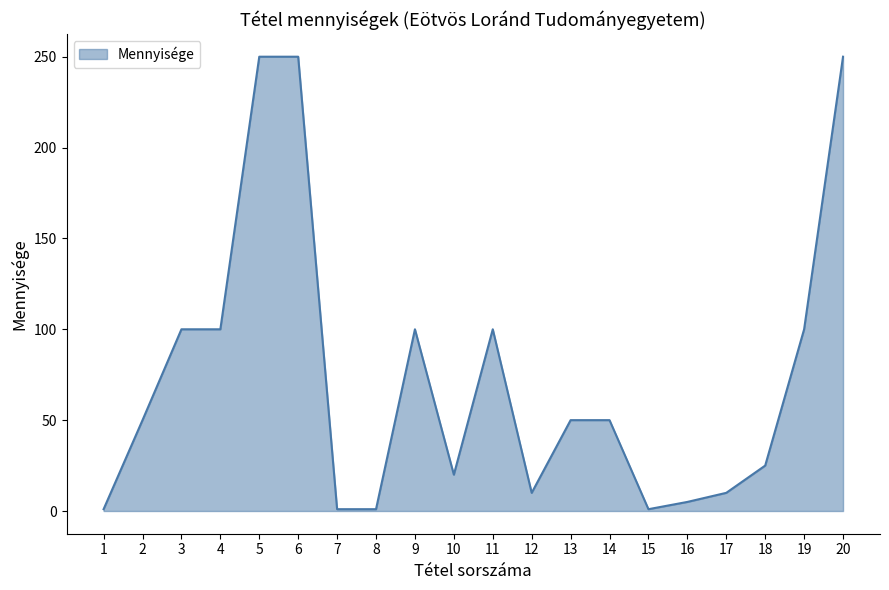

The chart shows a value of 5 at 16. True or false?

True